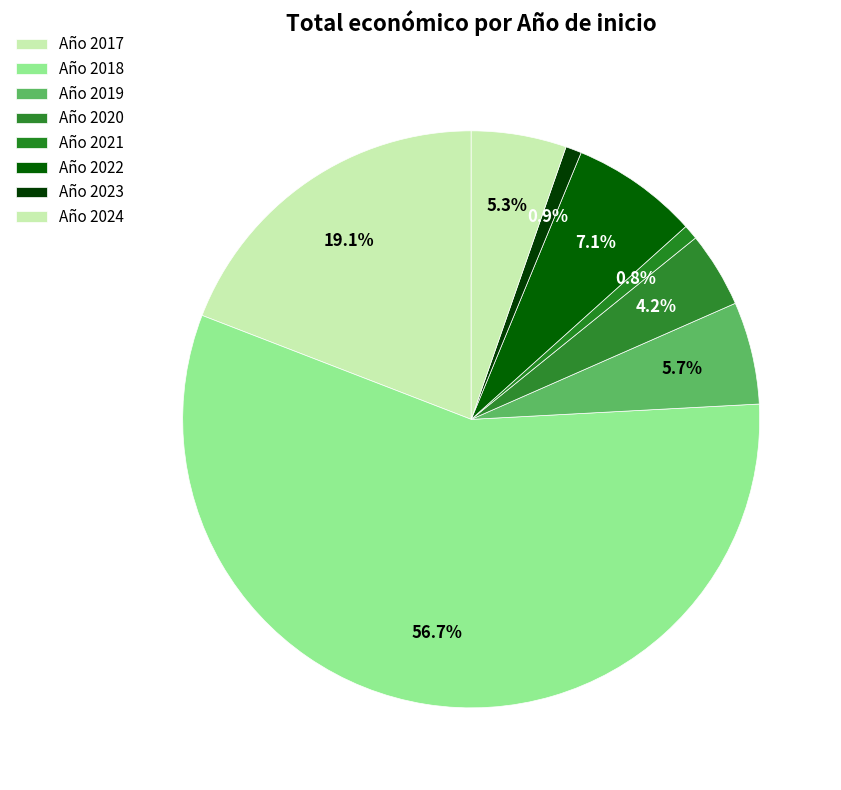

Count the number of slices in the pie.

8